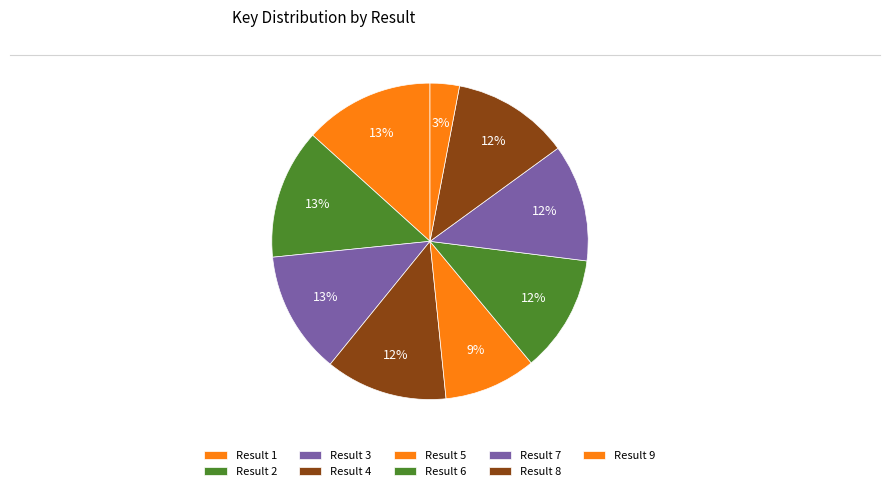

Rank the categories by value from highest to lowest.

2, 1, 3, 4, 7, 8, 6, 5, 9